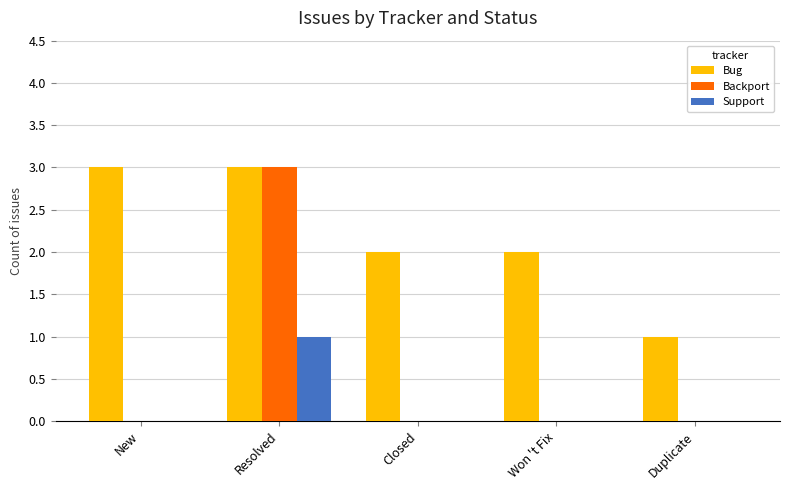

How many data points does each series have?

5